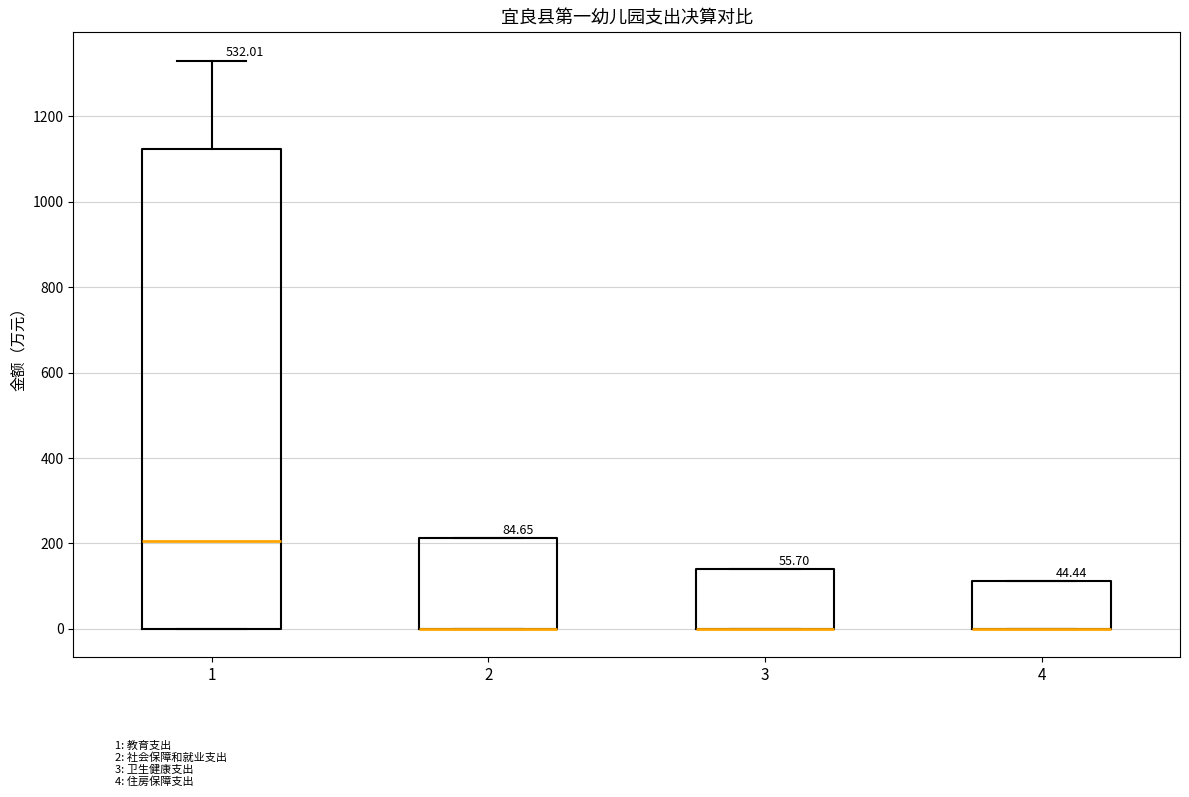

Which box is the tallest, from its lower edge to its upper edge?

1